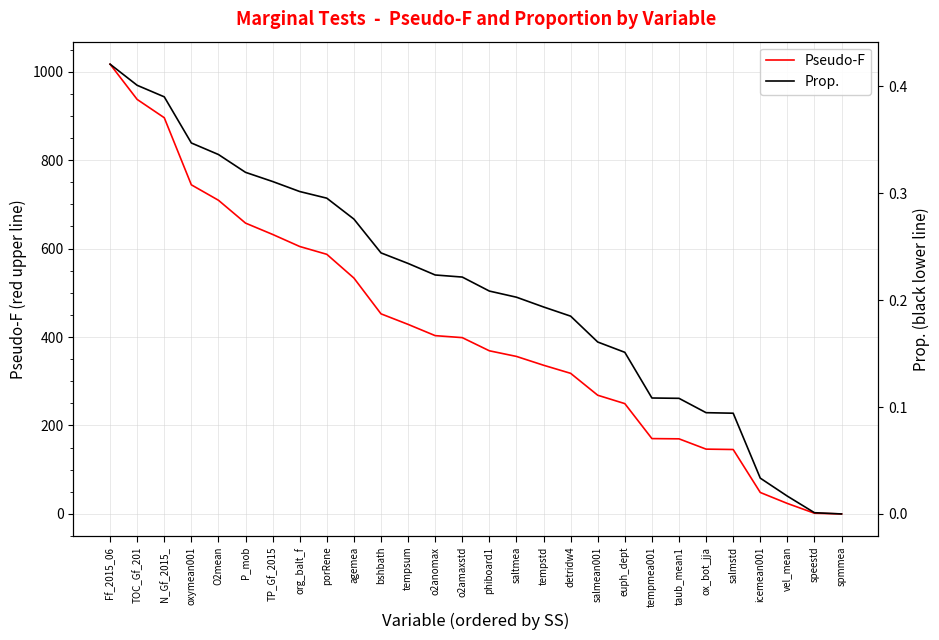

What is the difference between the Pseudo-F values at icemean001 and O2mean?

660.7